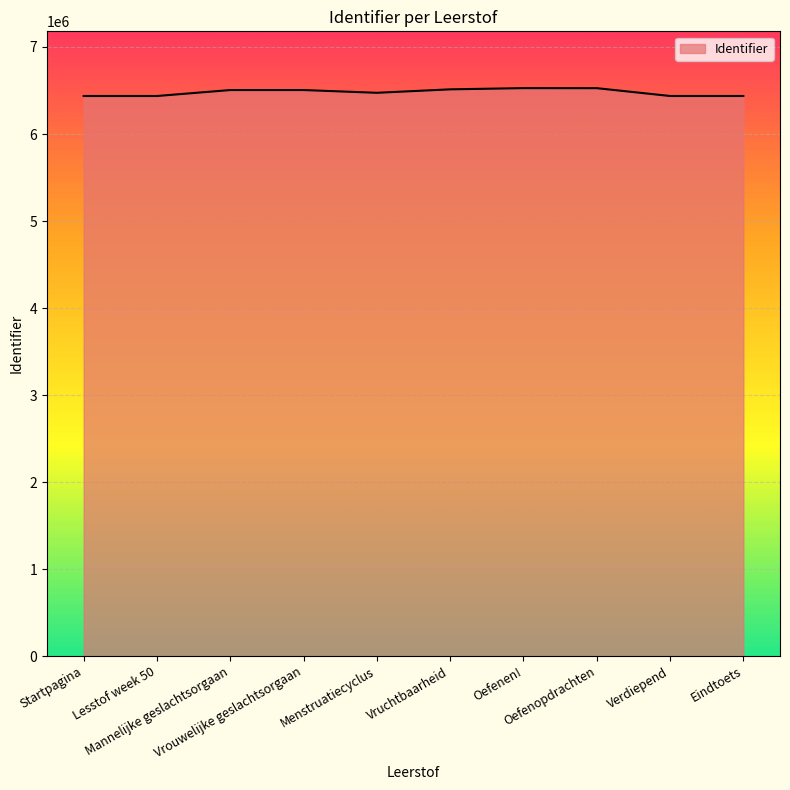

True or false: the data shows 2545877 at Eindtoets.

False